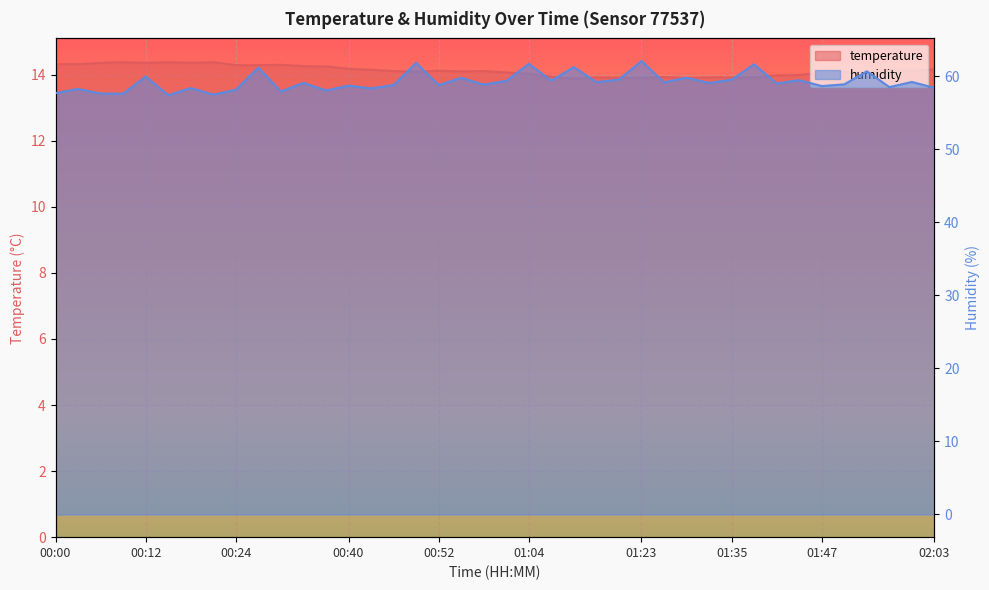

At how many categories does at least one series exceed 59?

20